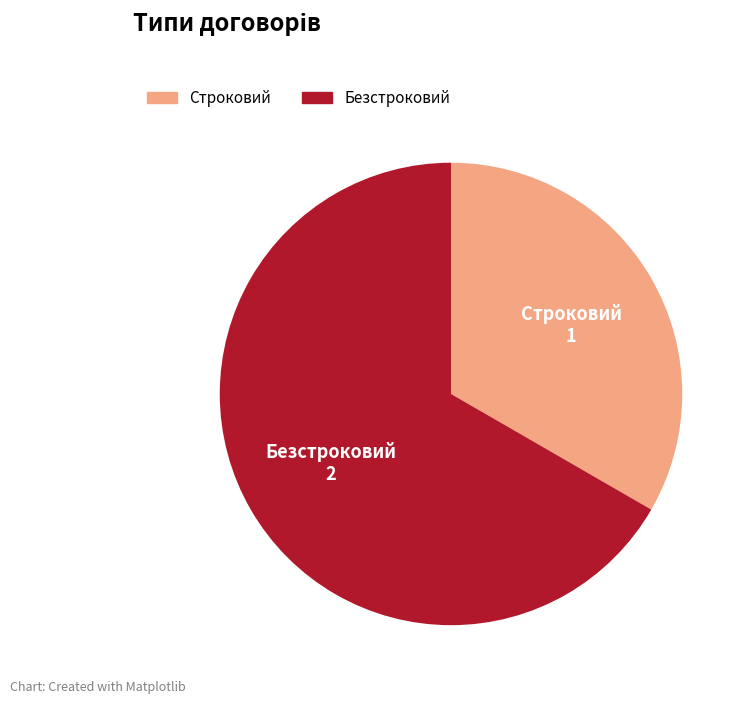

Approximately how many times larger is the value at Строковий compared to Безстроковий?

0.5